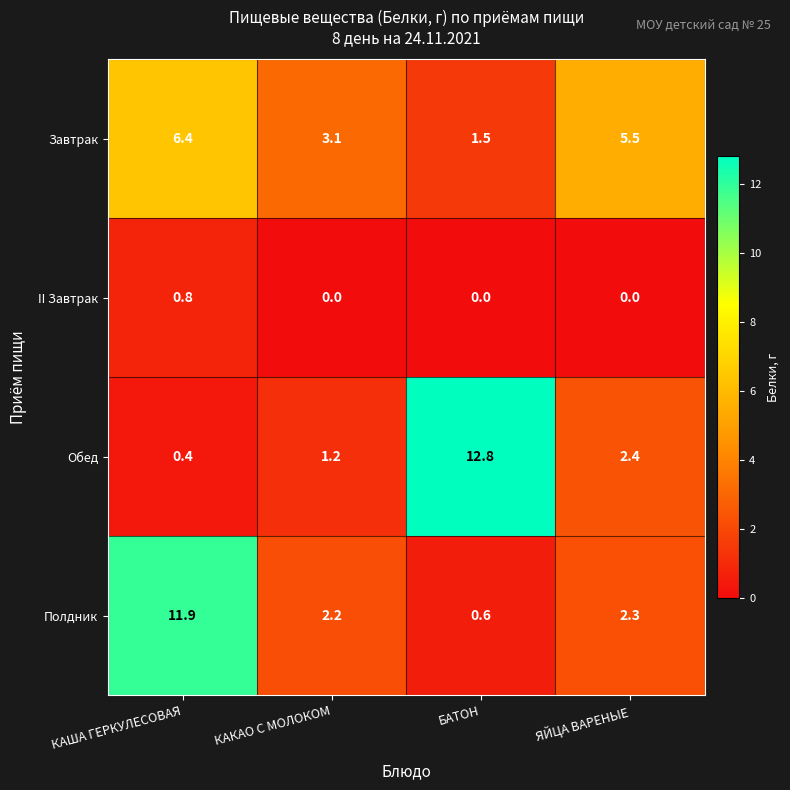

At which label does Завтрак reach its peak?

КАША ГЕРКУЛЕСОВАЯ